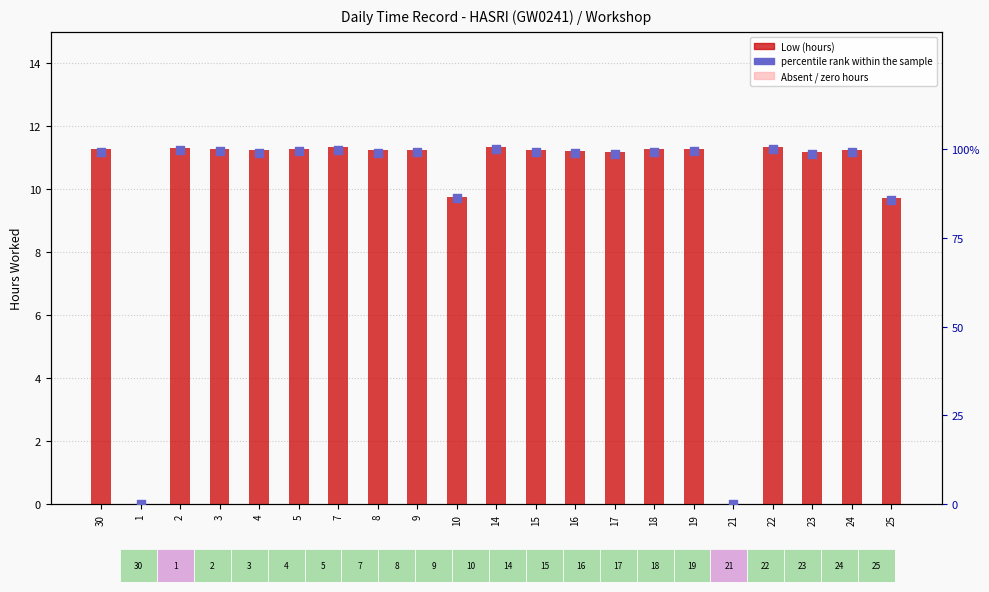

What is the total value across all series at 22?

111.2